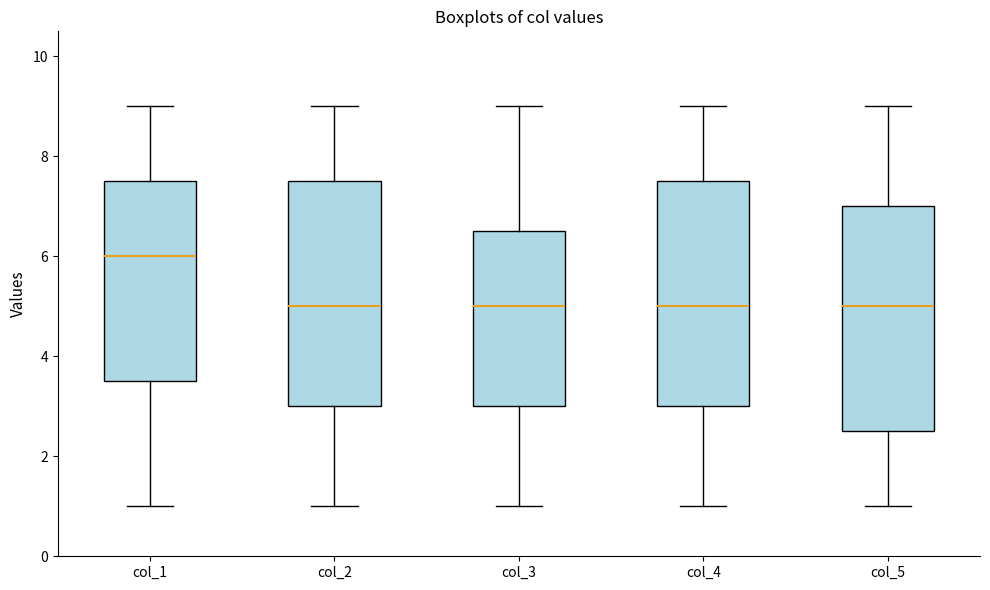

Where does the lower whisker of the box for col_4 end on the y-axis? The values are not printed on the chart, so give them approximately, as read against the axis.

1.0